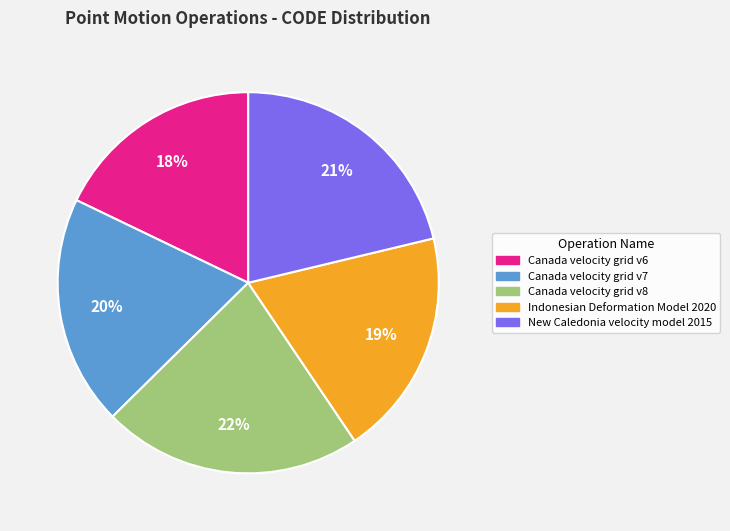

How many segments does this pie chart have?

5